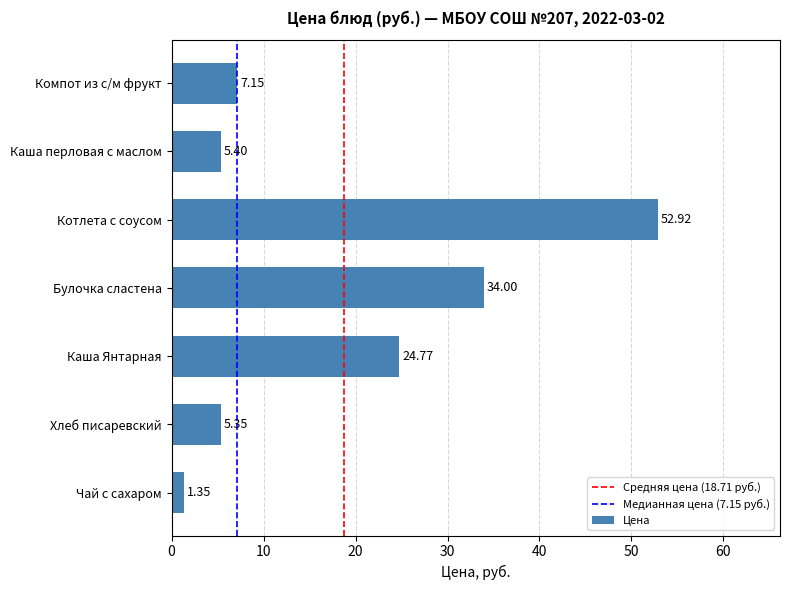

List the labels in order of value, smallest first.

Чай с сахаром, Хлеб писаревский, Каша перловая с маслом, Компот из с/м фрукт, Каша Янтарная, Булочка сластена, Котлета с соусом